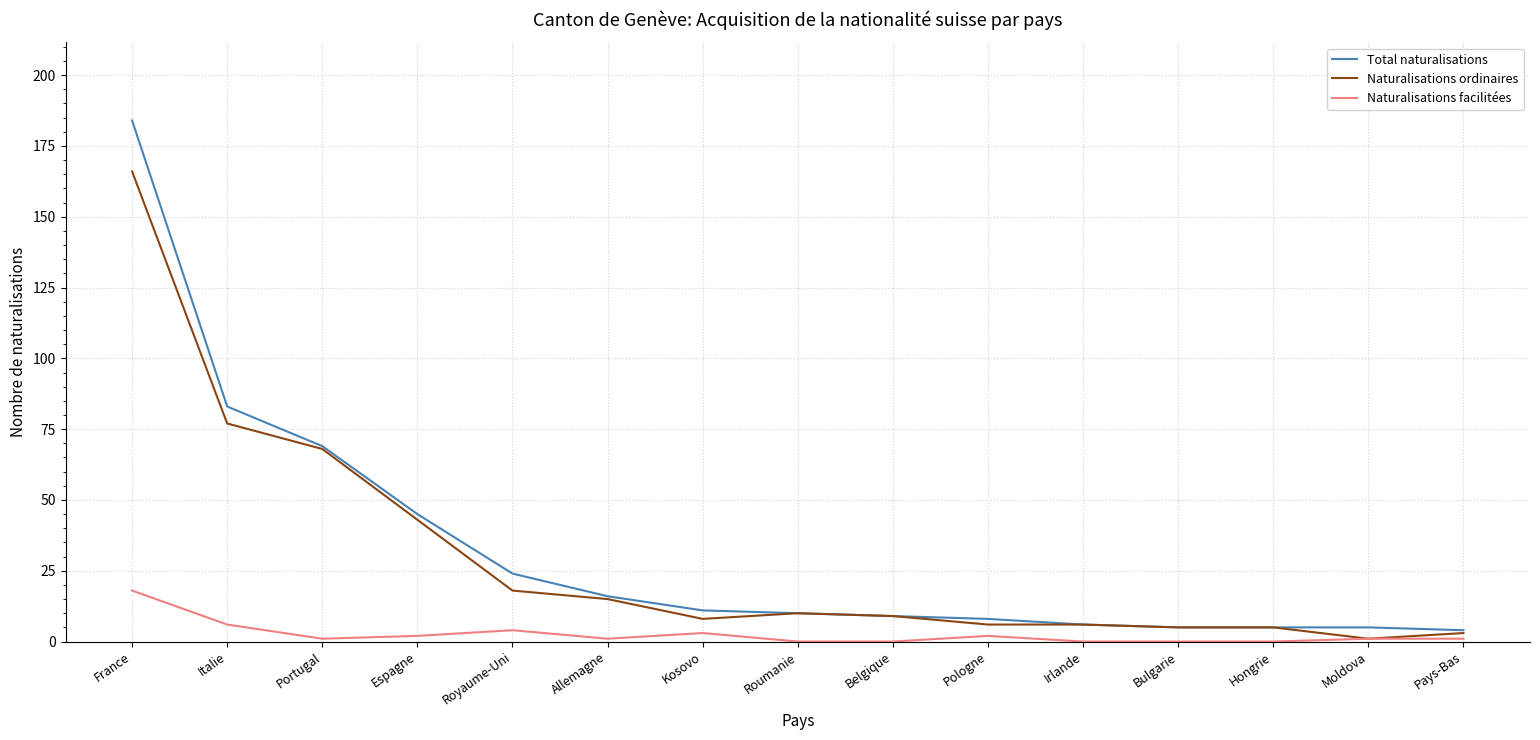

What position from the right is Belgique?

7